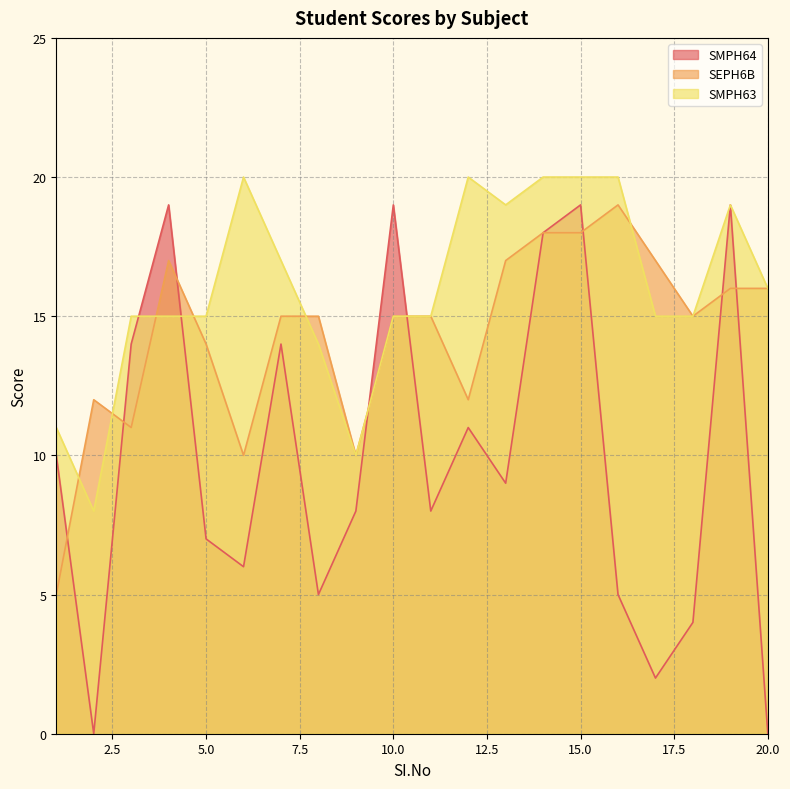

Between which two adjacent categories do SMPH63 and SEPH6B first intersect?

1 and 2